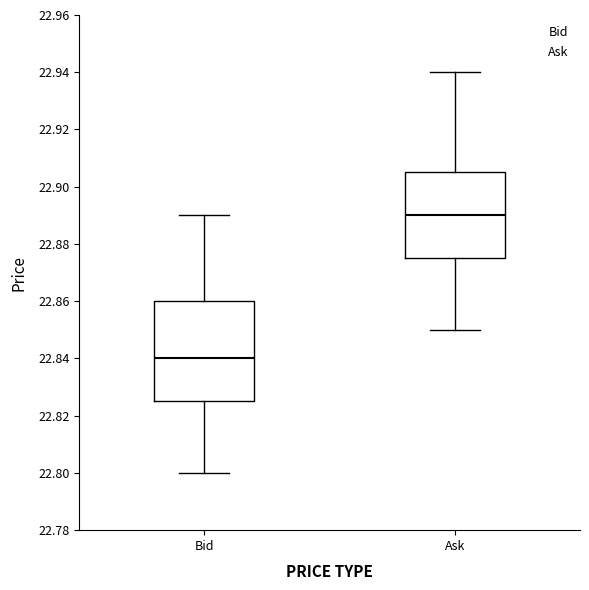

Reading left to right, read every box against the y-axis: the position of its median line, the range the box covers, and the ends of its whiskers. The values are not printed on the chart, so give them approximately, as read against the axis.

Bid: median 22.840, box 22.826 to 22.860, whiskers 22.800 to 22.890
Ask: median 22.890, box 22.876 to 22.906, whiskers 22.850 to 22.940